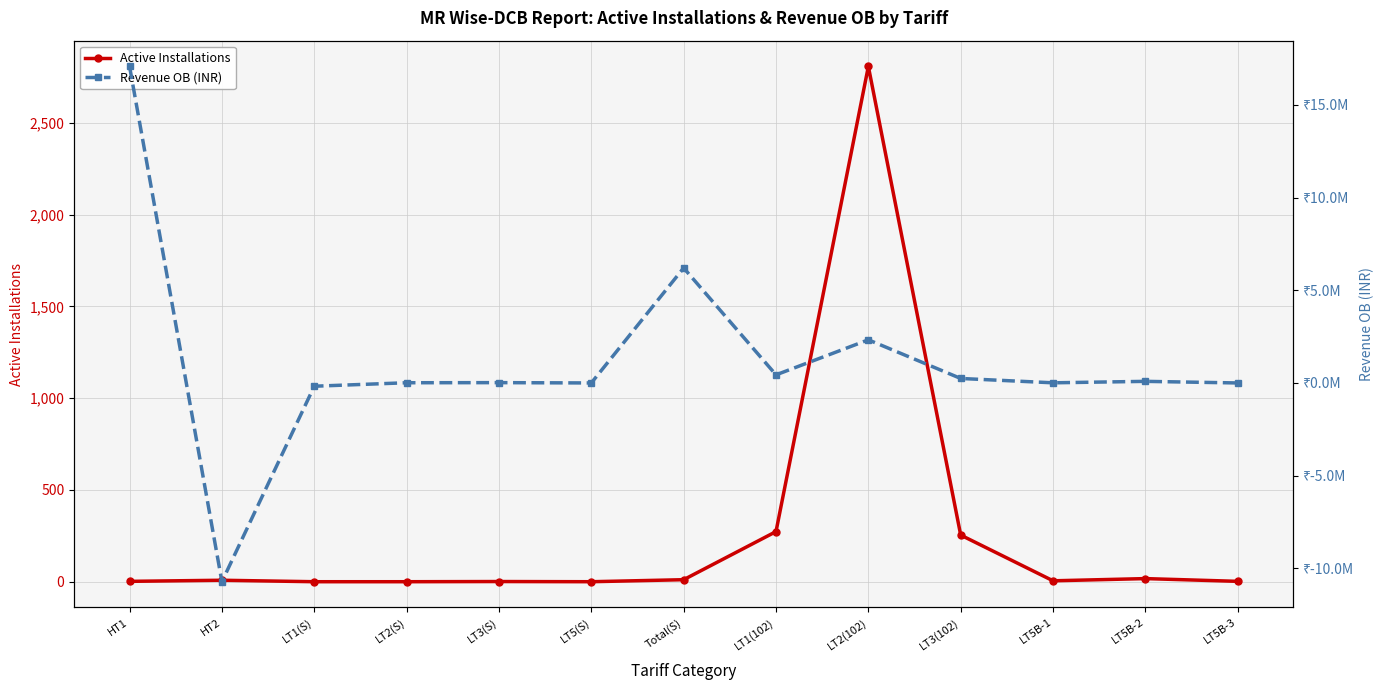

Where does the Active Installations series first go above 5?

HT2